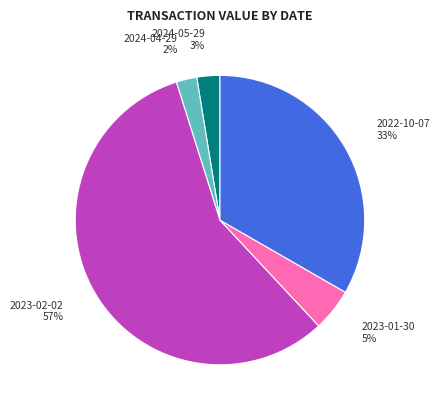

Which slice is the largest?

2023-02-02